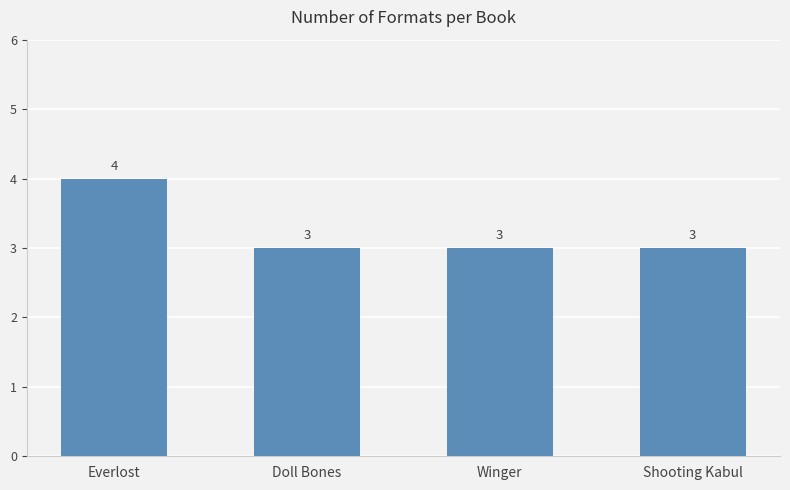

The chart shows a value of 3 at Winger. True or false?

True